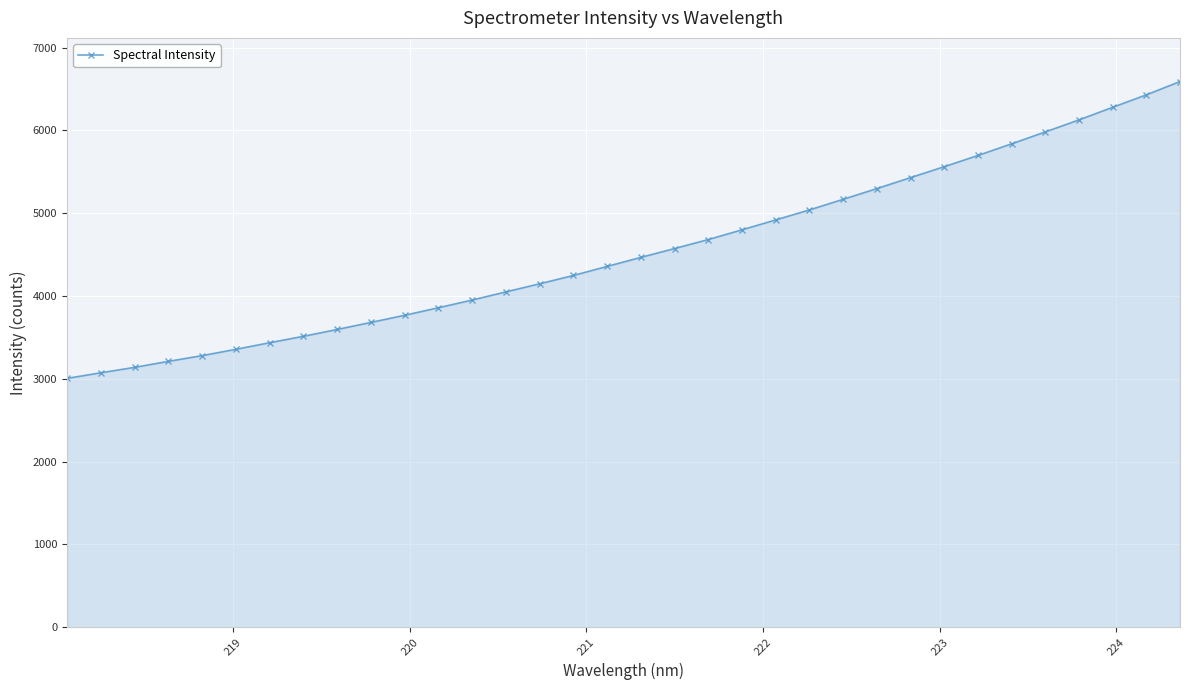

What is the greatest value displayed?

6591.3